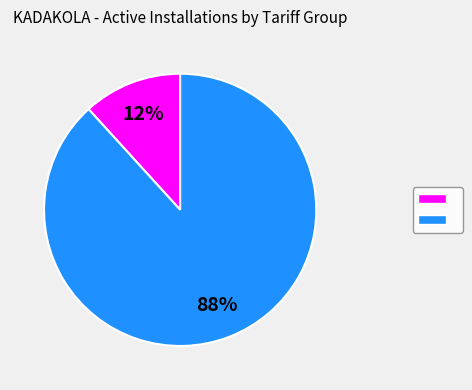

Is there any slice that represents more than half of the pie?

Yes